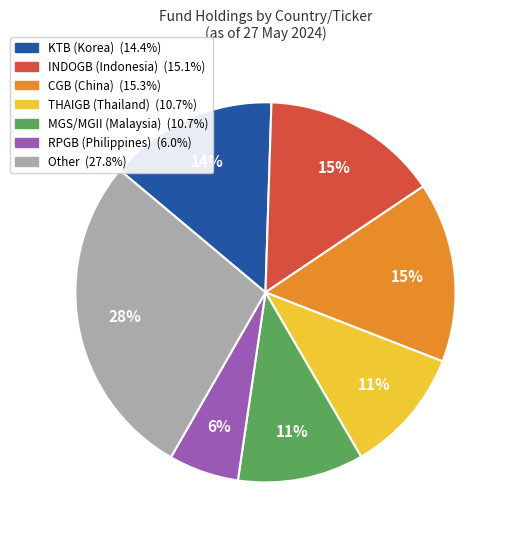

Does any single category account for the majority?

No